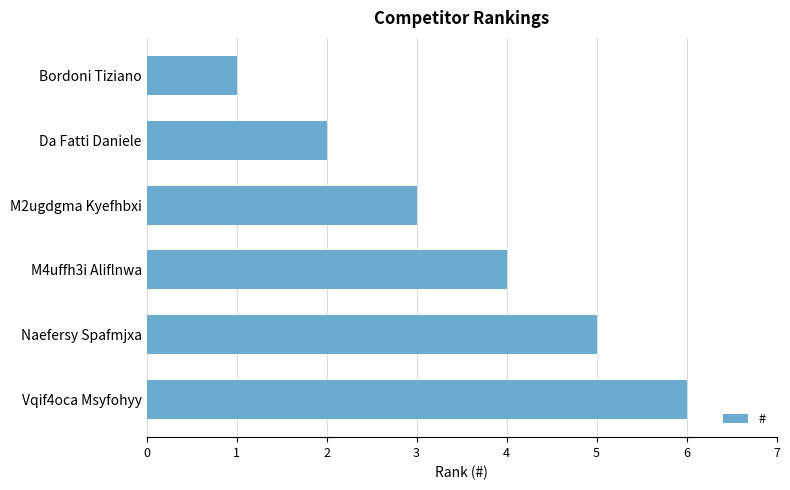

Where is the data nearest to the value 3?

M2ugdgma Kyefhbxi